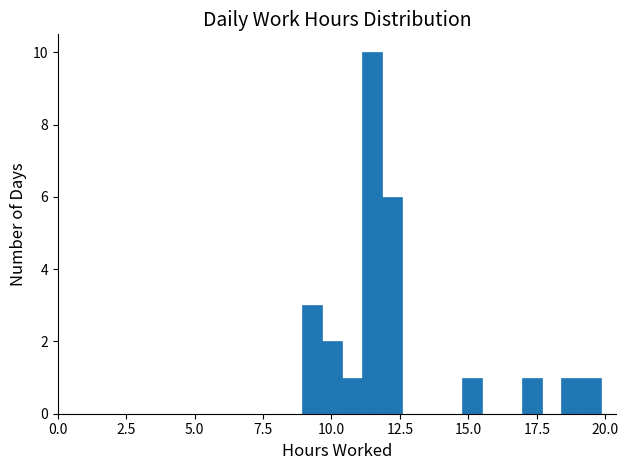

Around what value on the x-axis is the tallest bar? Give the approximate position of its centre, as read against the axis.

11.5